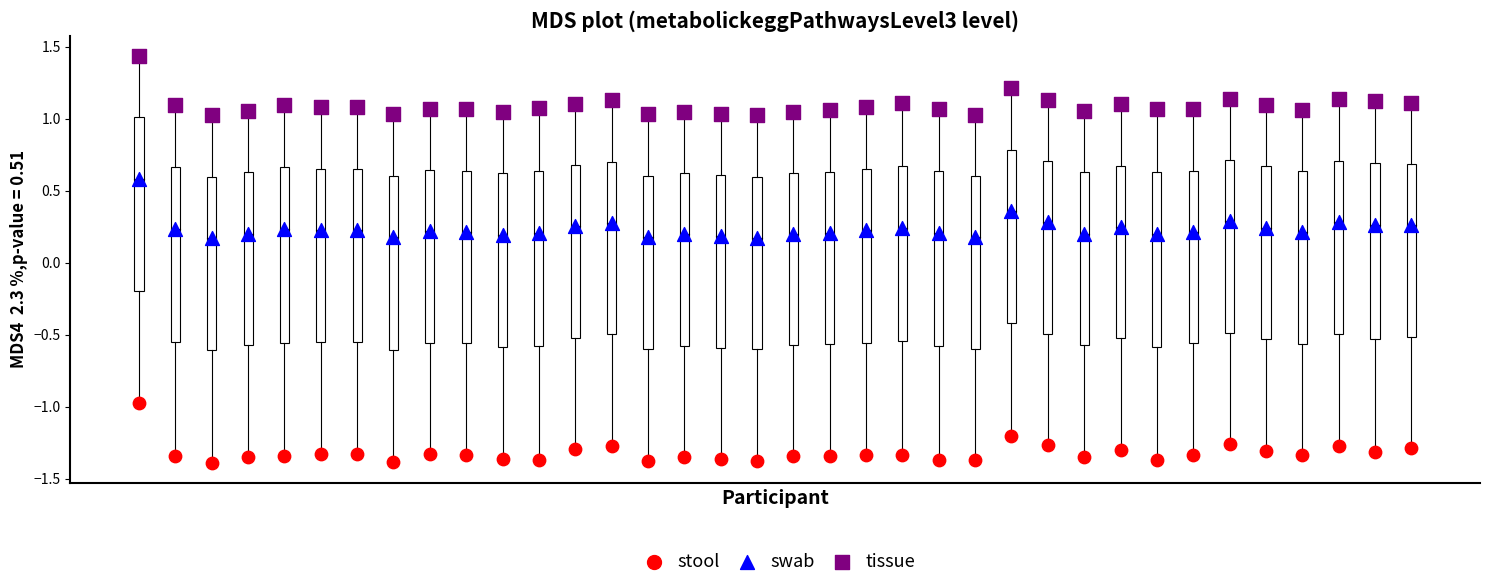

Which series reaches the minimum Y coordinate?

stool